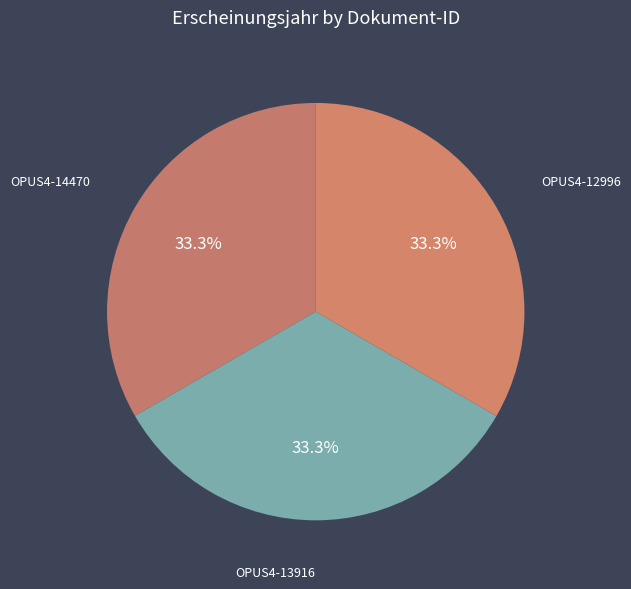

Is there a majority slice in this chart?

No